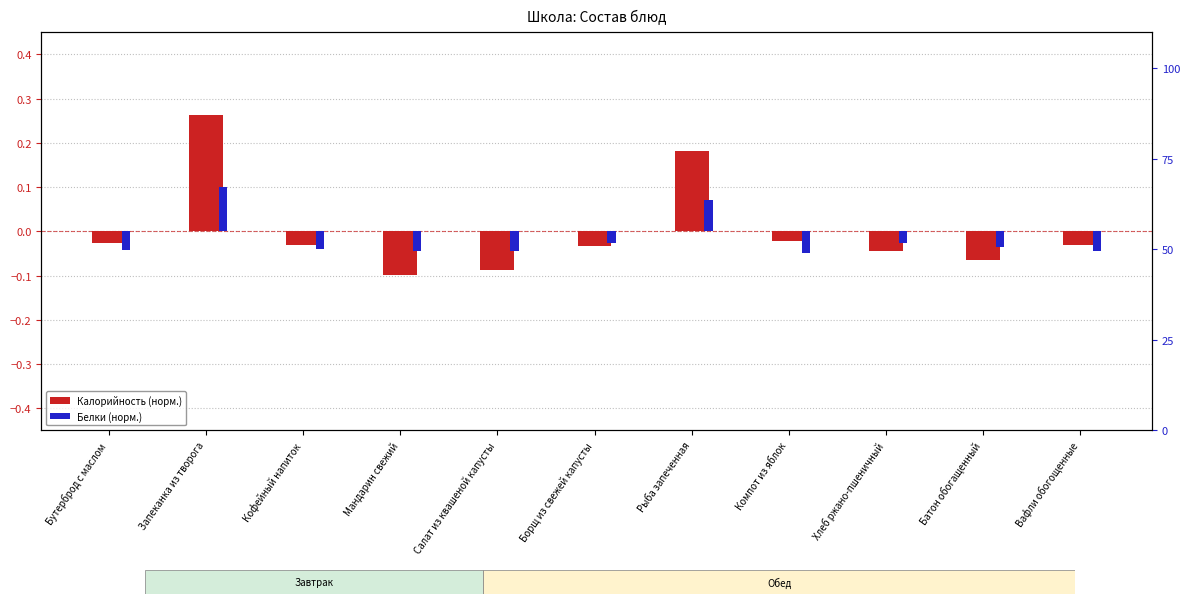

What is the difference between the maximum and second lowest values in the Калорийность (норм.) series?

0.3